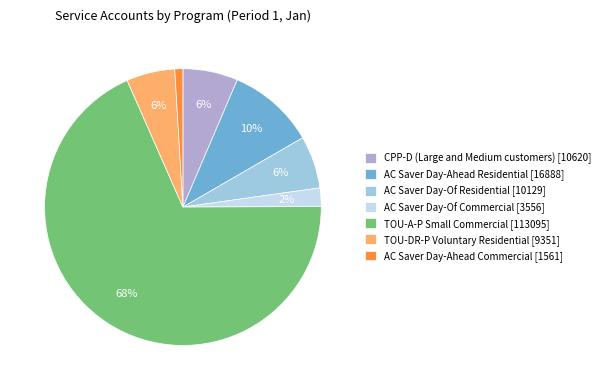

Between TOU-A-P Small Commercial [113095] and AC Saver Day-Ahead Commercial [1561], which is larger?

TOU-A-P Small Commercial [113095]